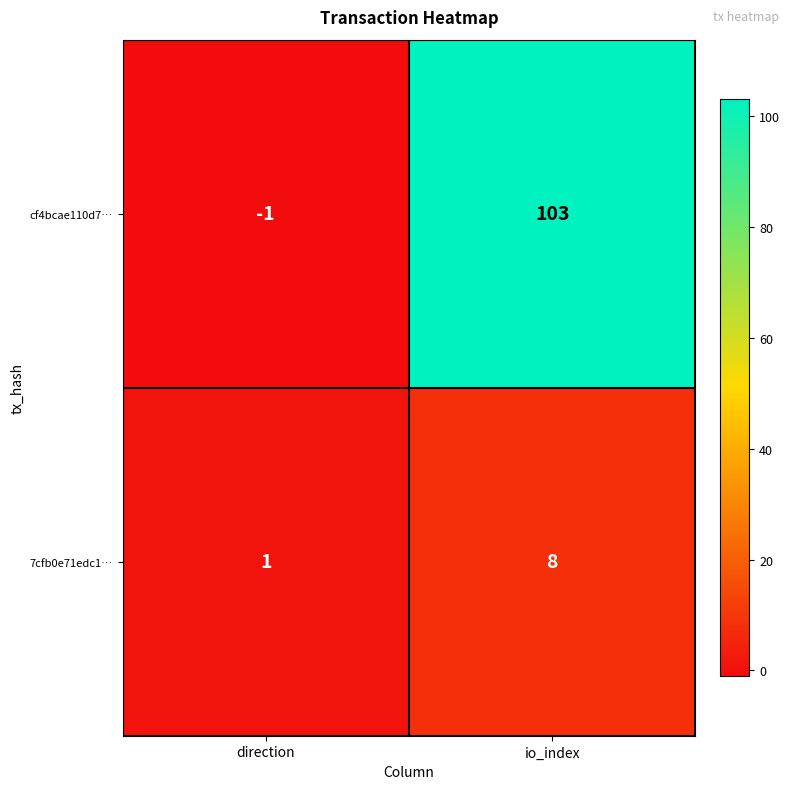

What is the maximum value shown in the chart?

103